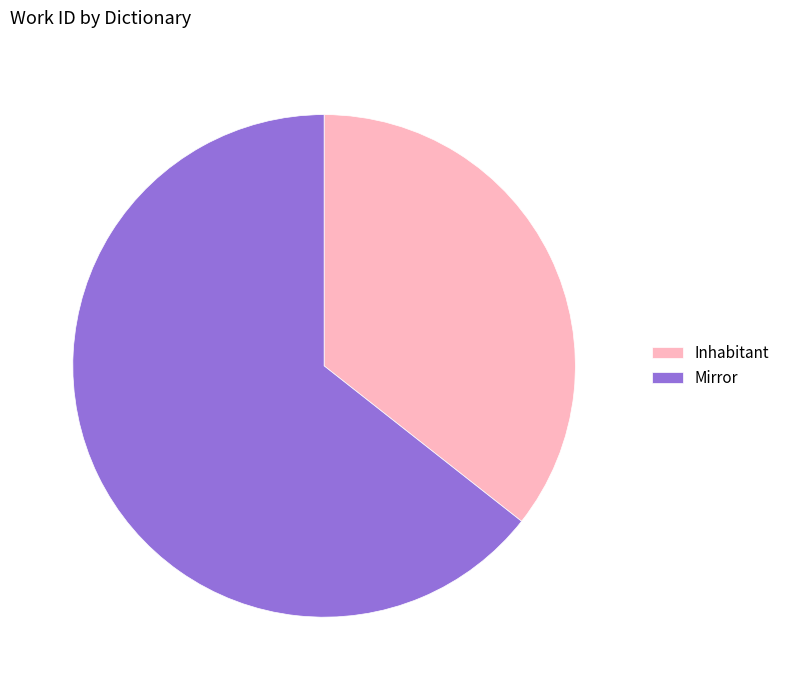

Is the sum of Inhabitant and Mirror greater than half?

Yes